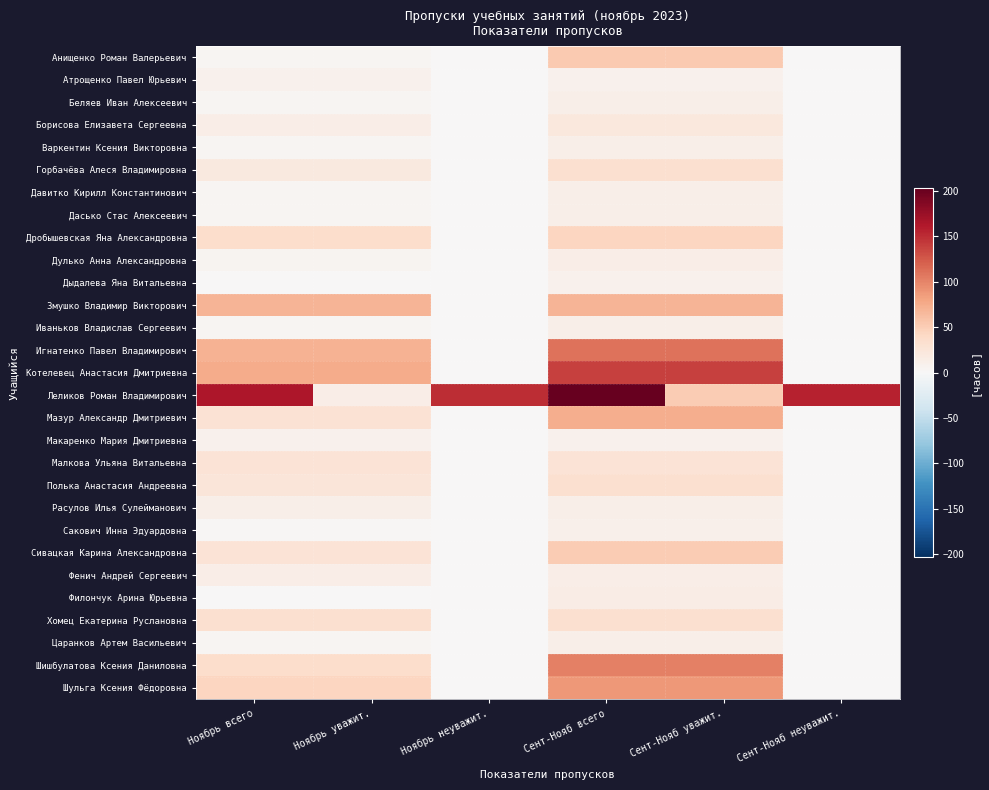

How many series are shown in this chart?

29